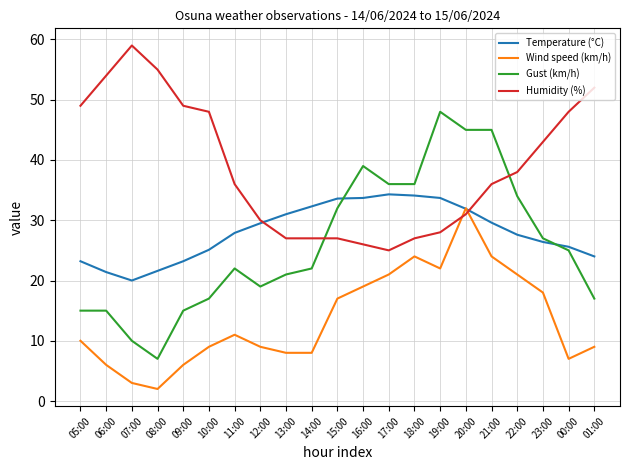

At which category is the sum across all series the highest?

20:00